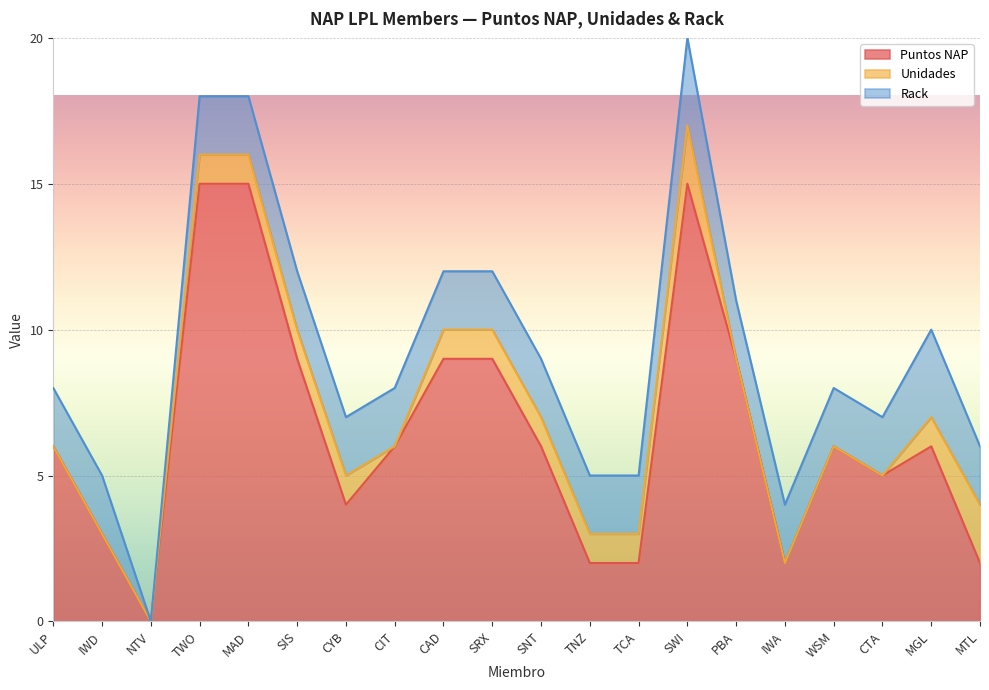

How many lines are shown in the chart?

3